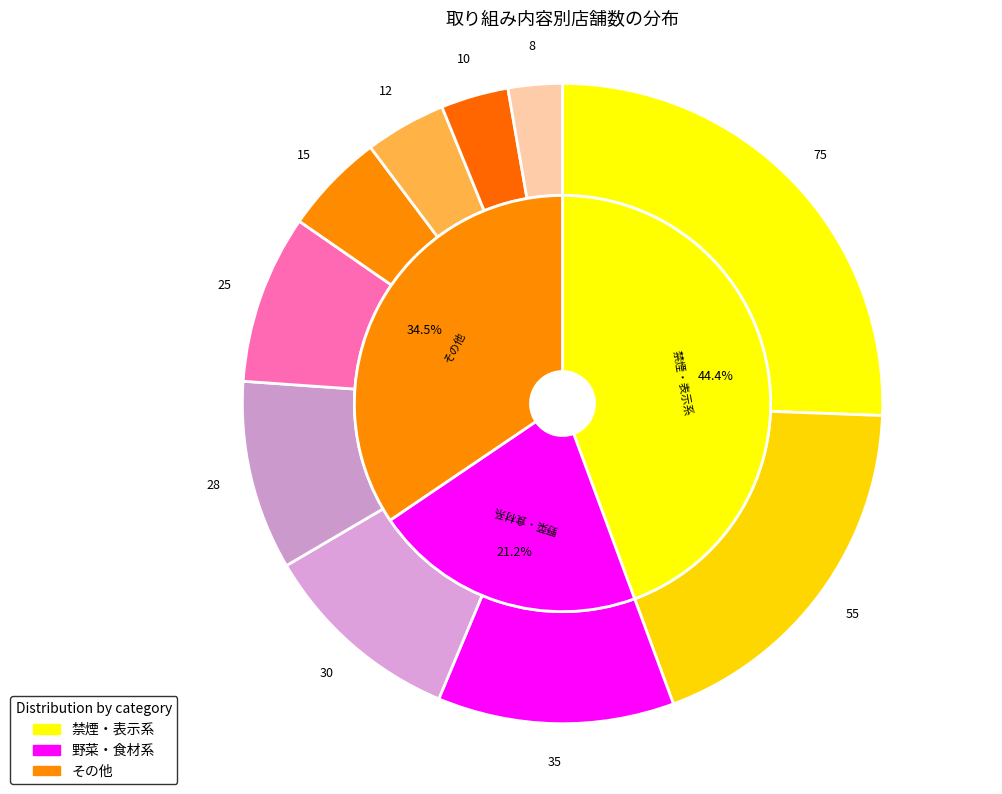

Is there a majority slice in this chart?

No